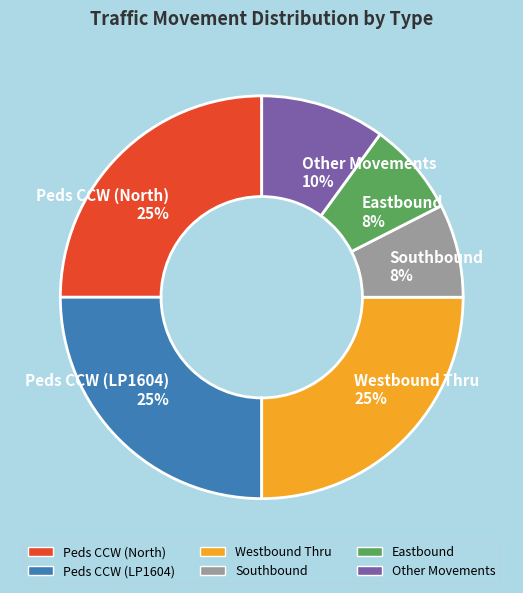

Combined, do Peds CCW (North) 25% and Other Movements 10% account for over 50%?

No